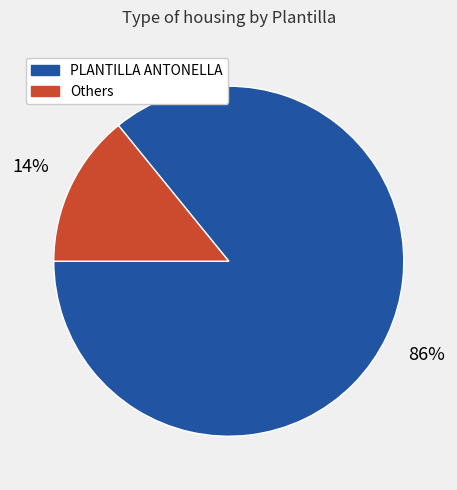

How many slices are in this pie chart?

2